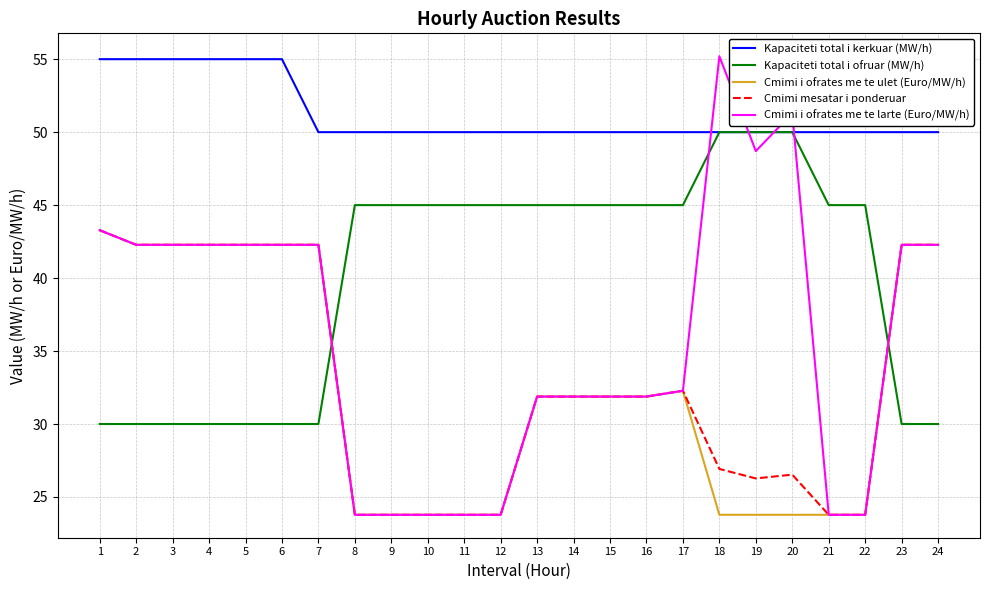

True or false: Cmimi i ofrates me te ulet (Euro/MW/h) has a value of 11.3 at 10.

False